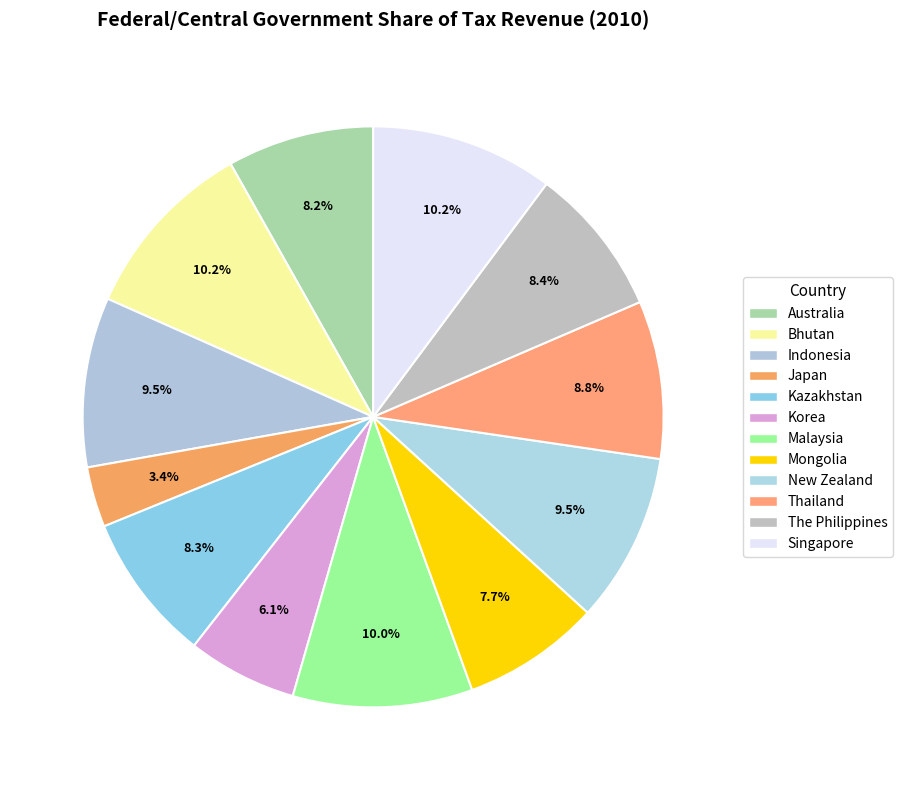

Does any single category account for the majority?

No